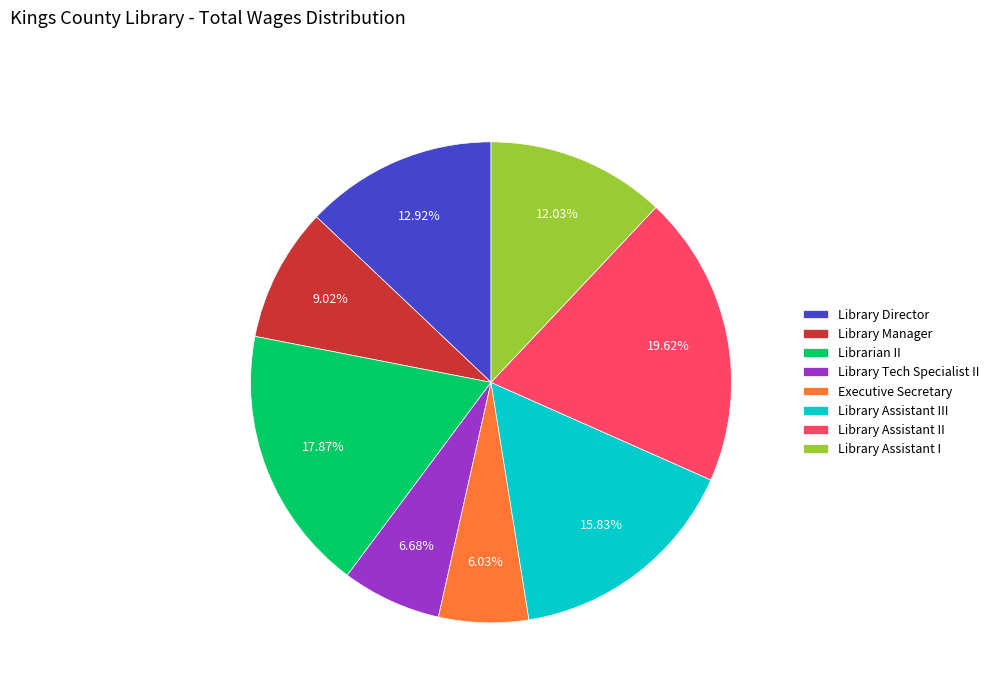

Which has a higher value, Library Assistant II or Executive Secretary?

Library Assistant II